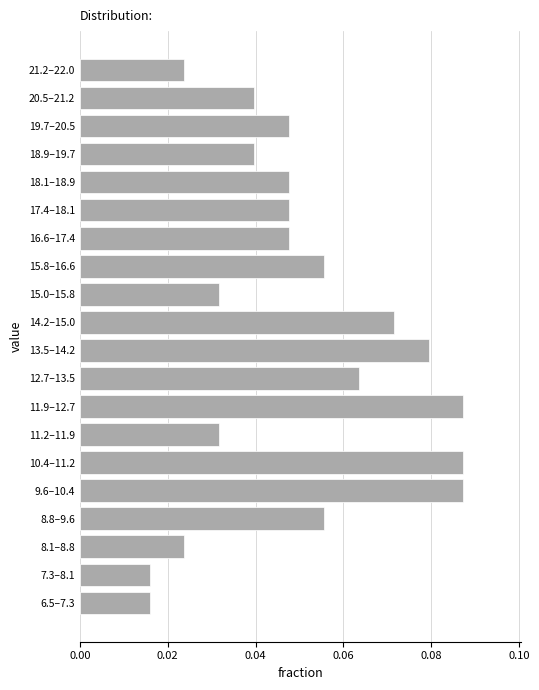

What is the sum of all values?

1.0